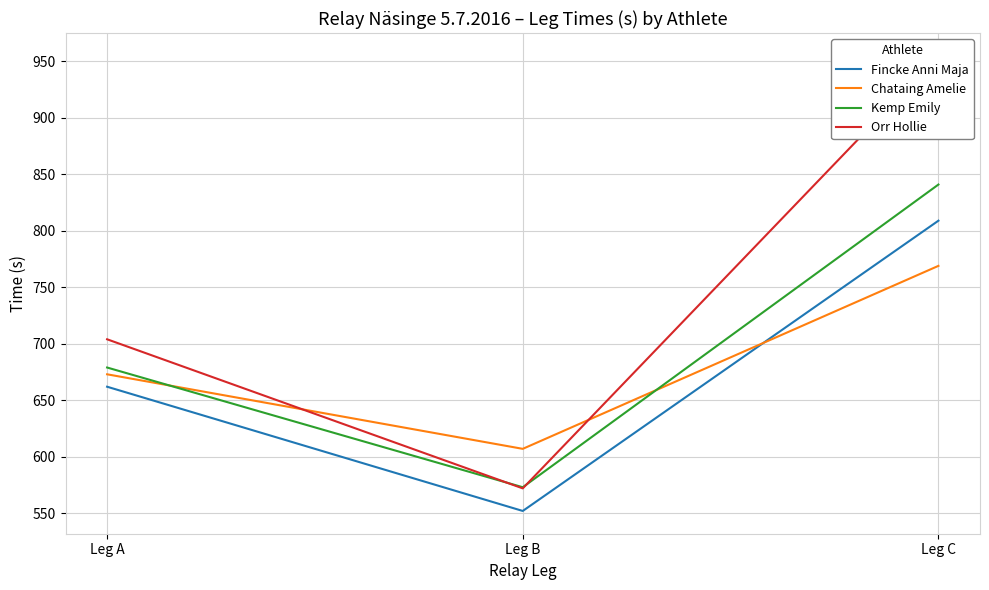

Which category has the lowest value across all series?

Leg B